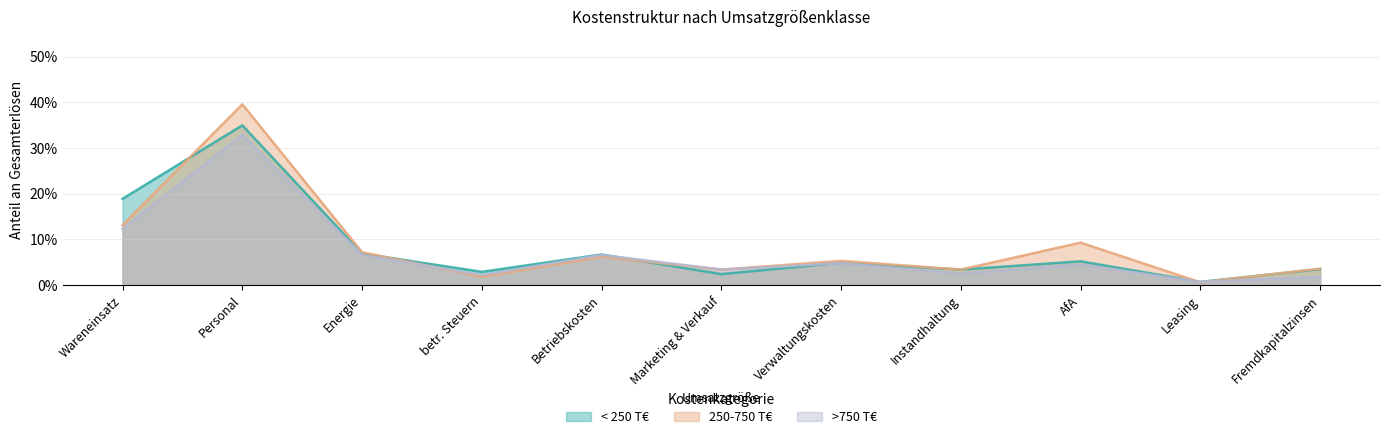

List the series in order of their overall mean, highest first.

250-750 T€, < 250 T€, >750 T€